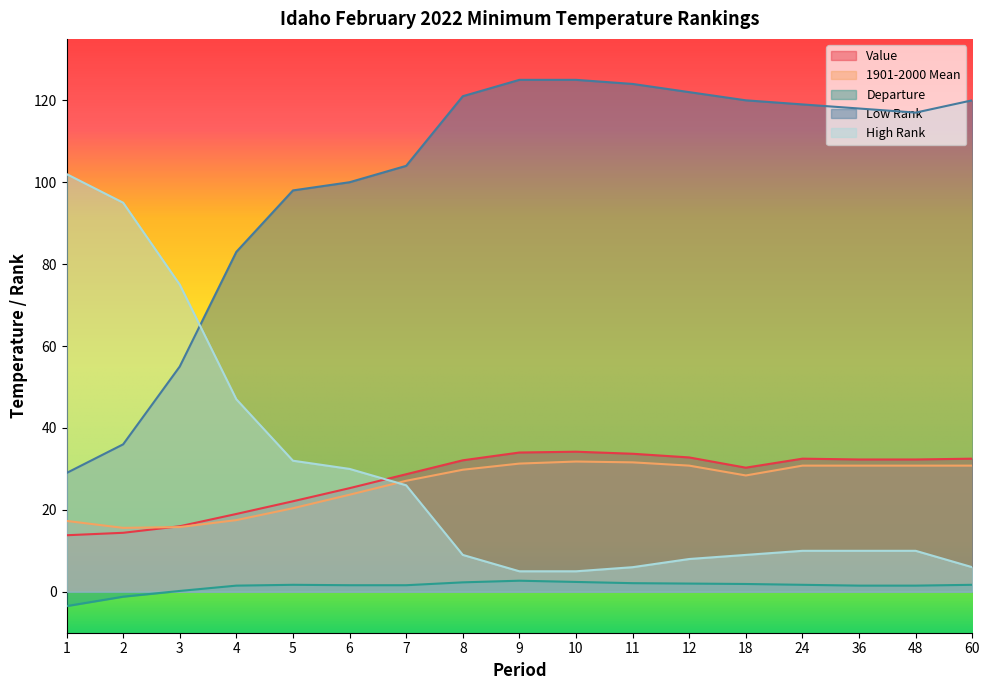

Which label corresponds to the smallest value in the chart?

1